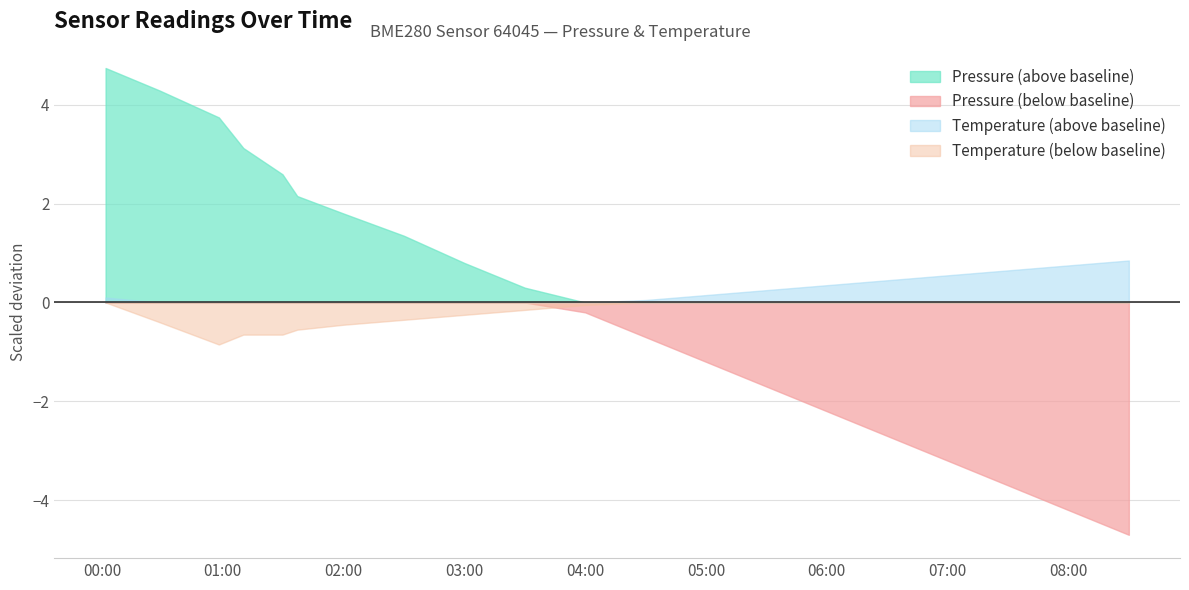

Which series changed the most between 02:00 and 06:00?

Pressure (below baseline)